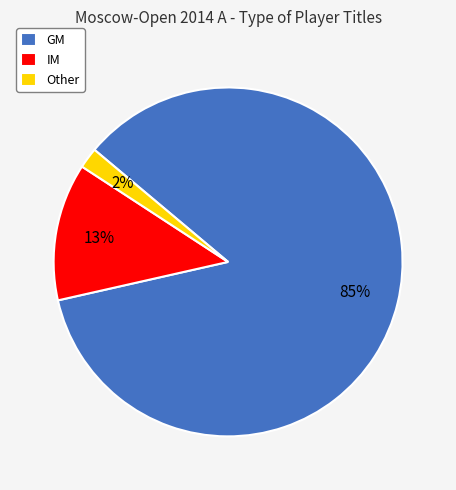

Combined, do Other and GM account for over 50%?

Yes